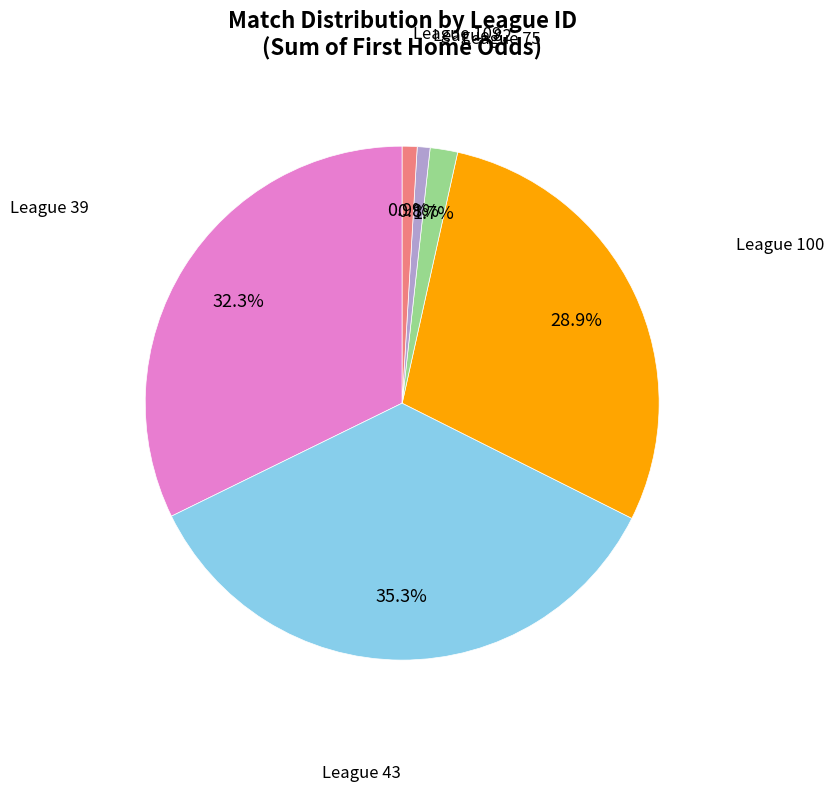

How many slices are in this pie chart?

6